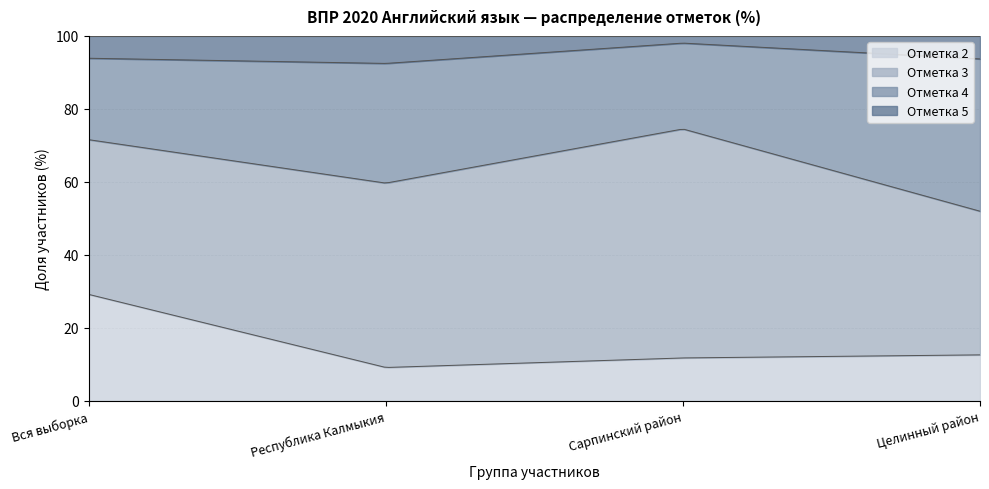

What is the label of the 2nd point from the right?

Сарпинский район